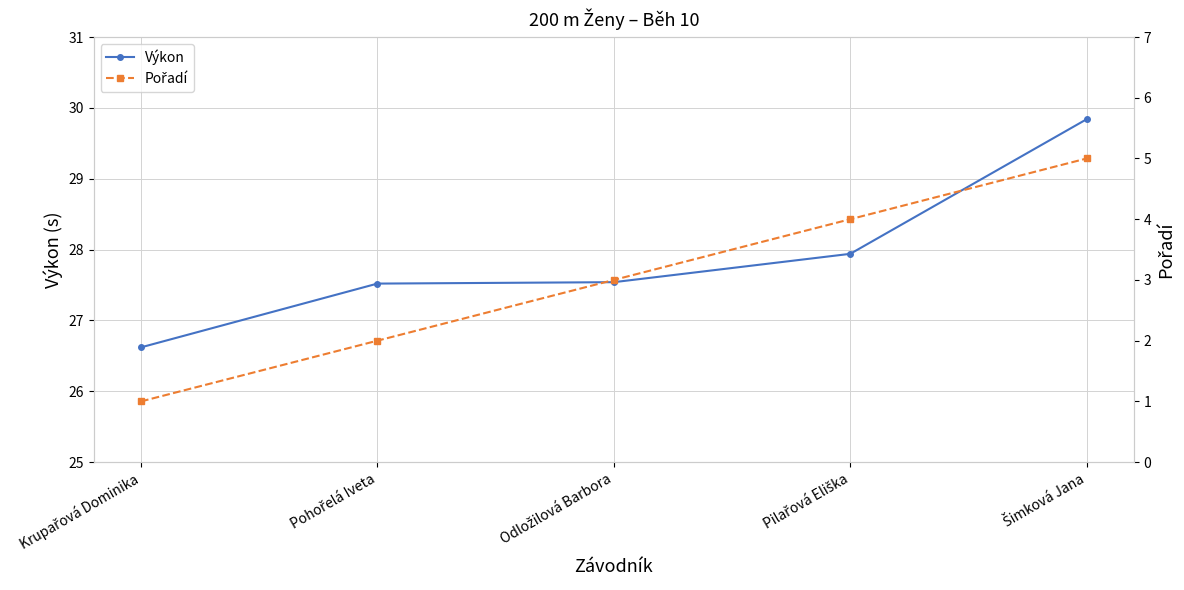

Between Pohořelá Iveta and Šimková Jana, which series saw the biggest shift?

Pořadí